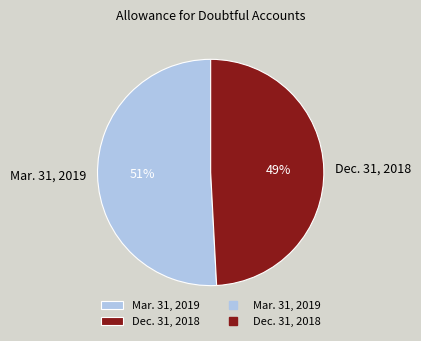

Is the sum of Dec. 31, 2018 and Mar. 31, 2019 greater than half?

Yes